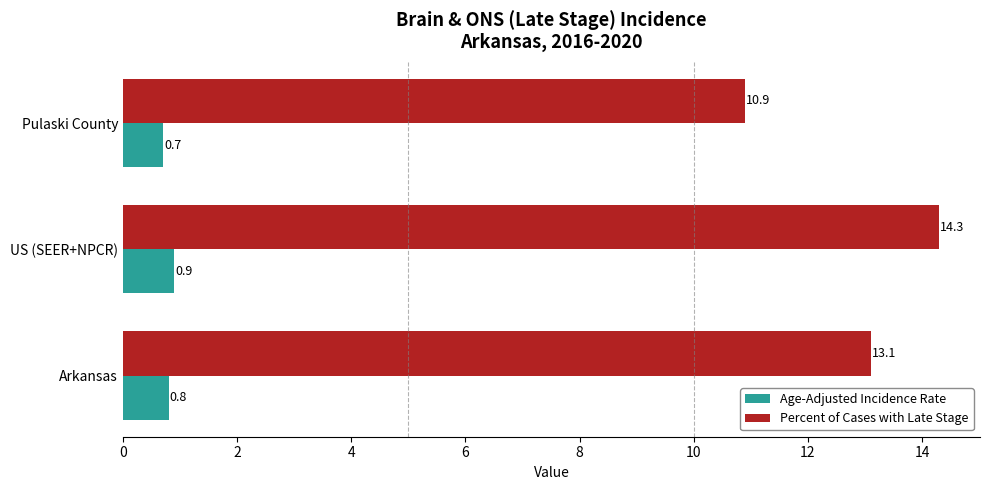

What is the sum of the Percent of Cases with Late Stage values at Arkansas and US (SEER+NPCR)?

27.4